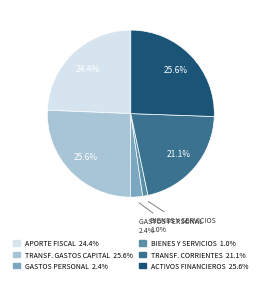

Does any single category account for the majority?

No